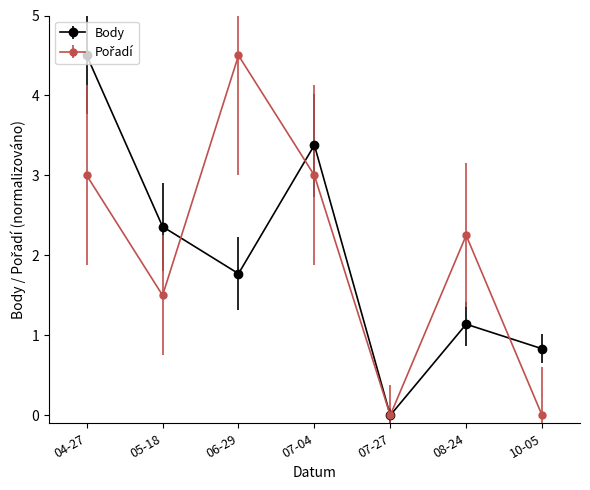

What is the label of the 1st point from the left?

04-27